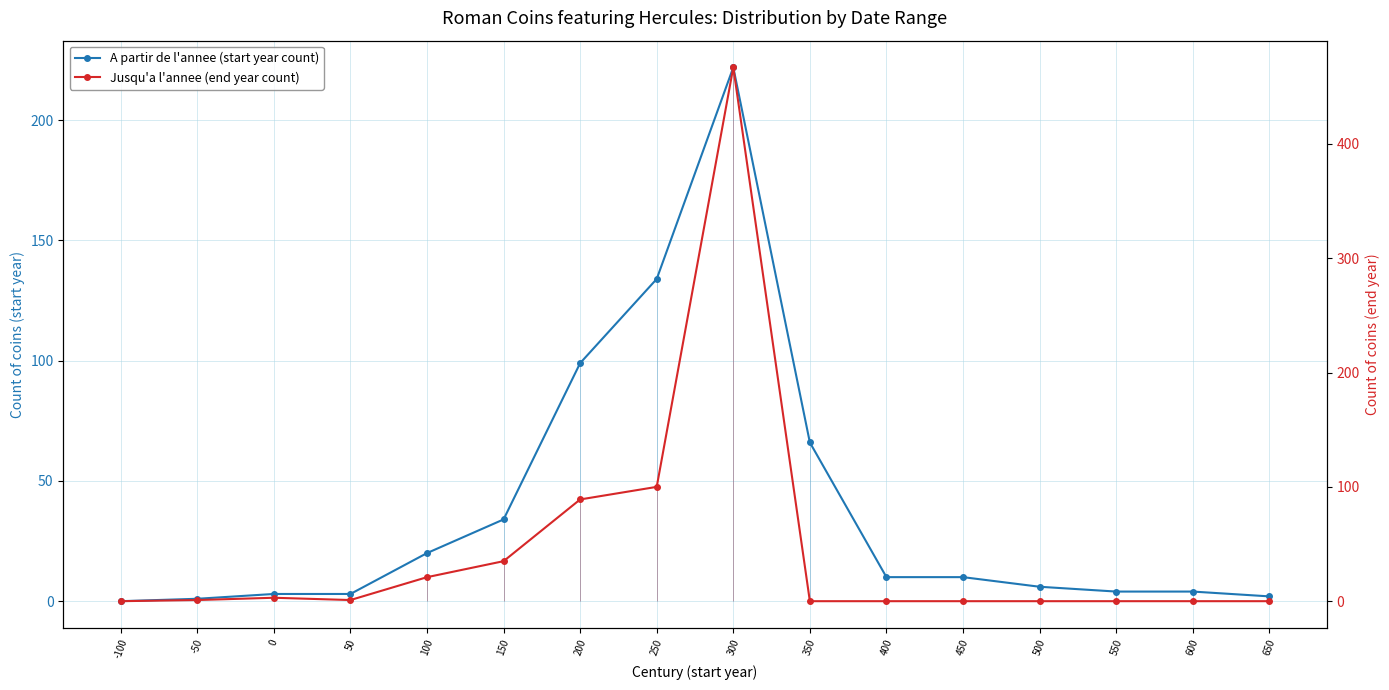

List the series in order of their overall mean, highest first.

Jusqu'a l'annee (end year count), A partir de l'annee (start year count)